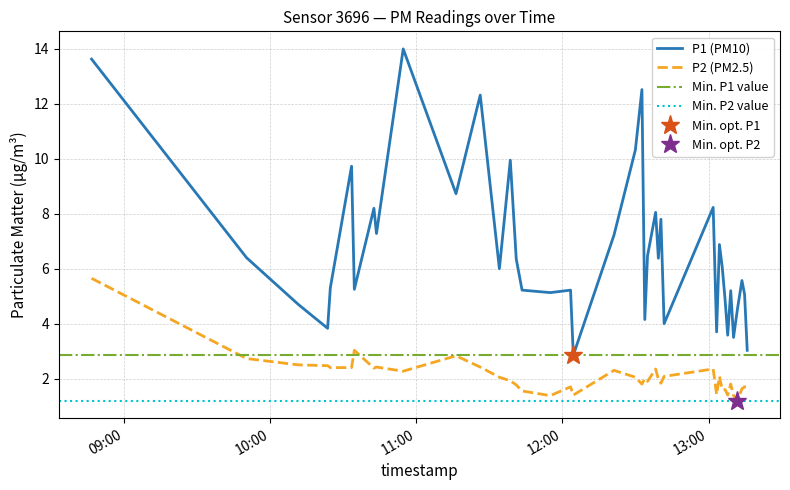

Which series has the largest total across all categories?

P1